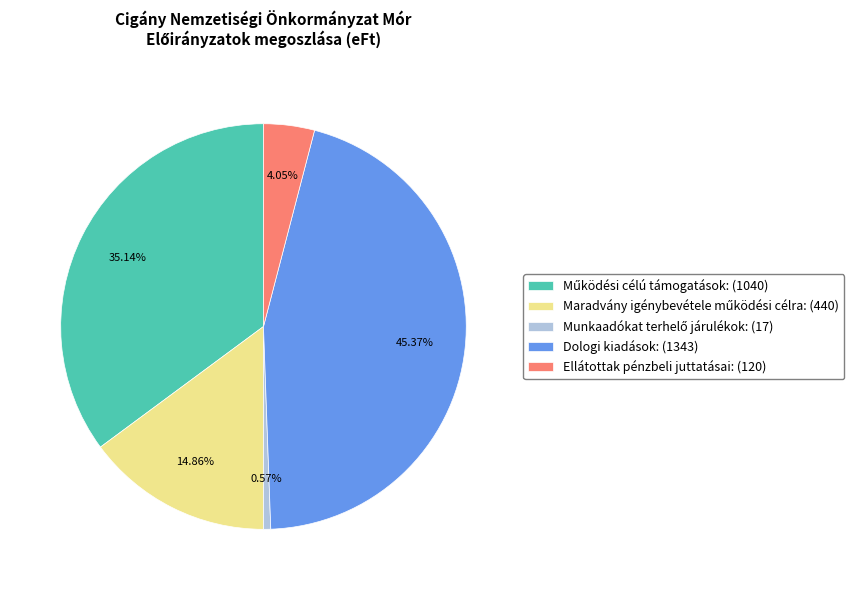

The Ellátottak pénzbeli juttatásai slice represents 11% of the pie. True or false?

False